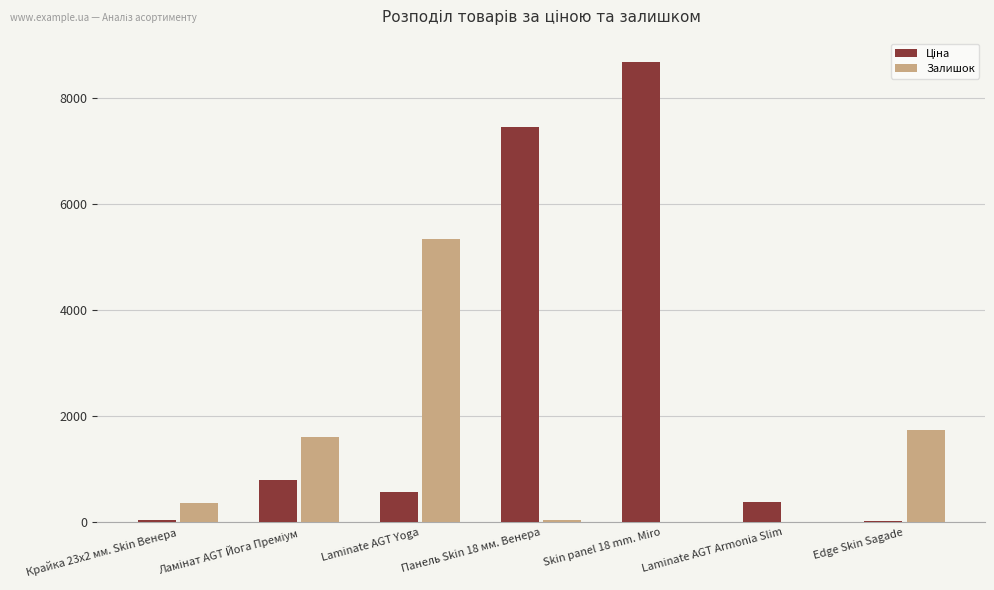

What is the total value across all series at Laminate AGT Armonia Slim?

372.8